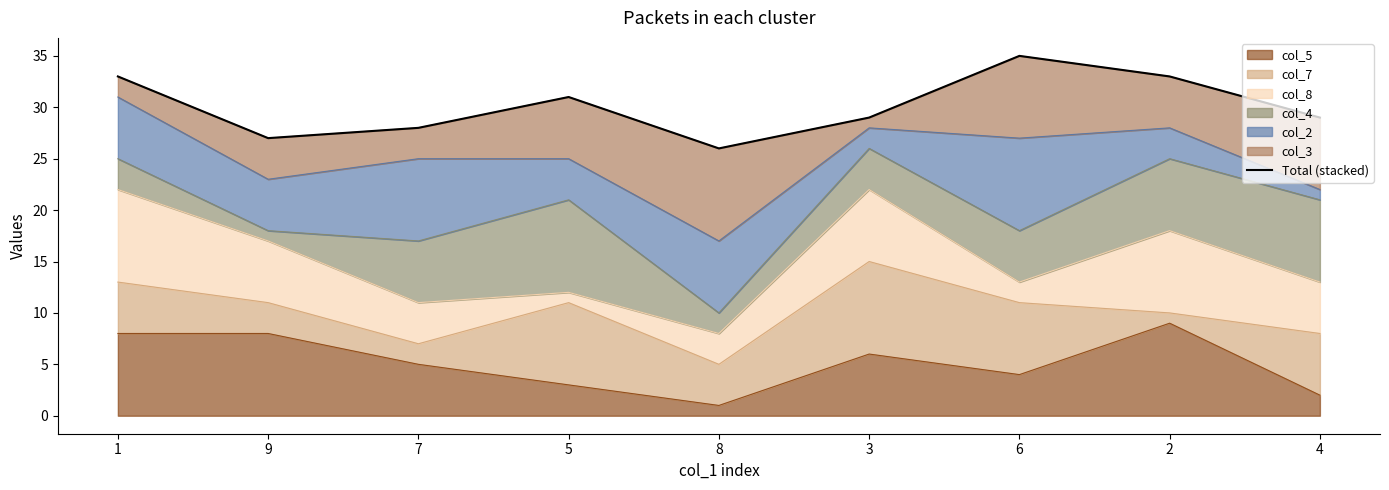

What is the maximum value shown in the chart?

35